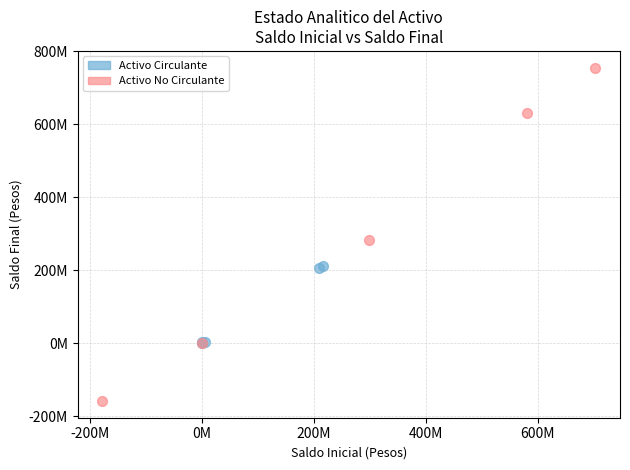

What are all the series names shown in the legend?

Activo Circulante, Activo No Circulante